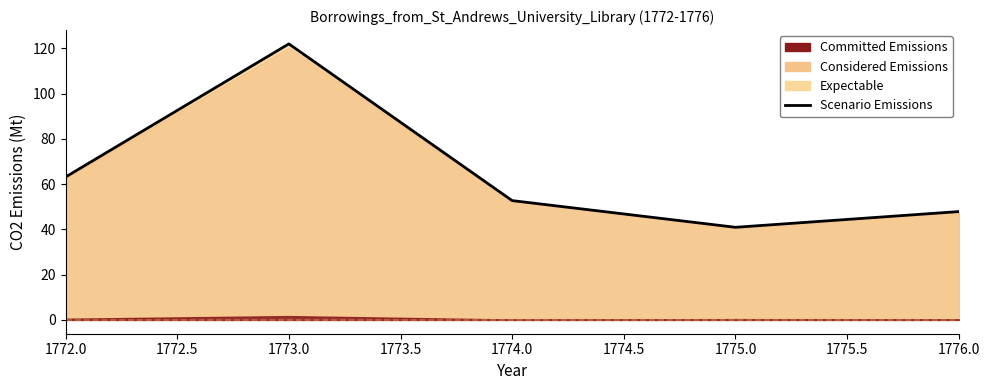

What is the minimum value shown in the chart?

40.9